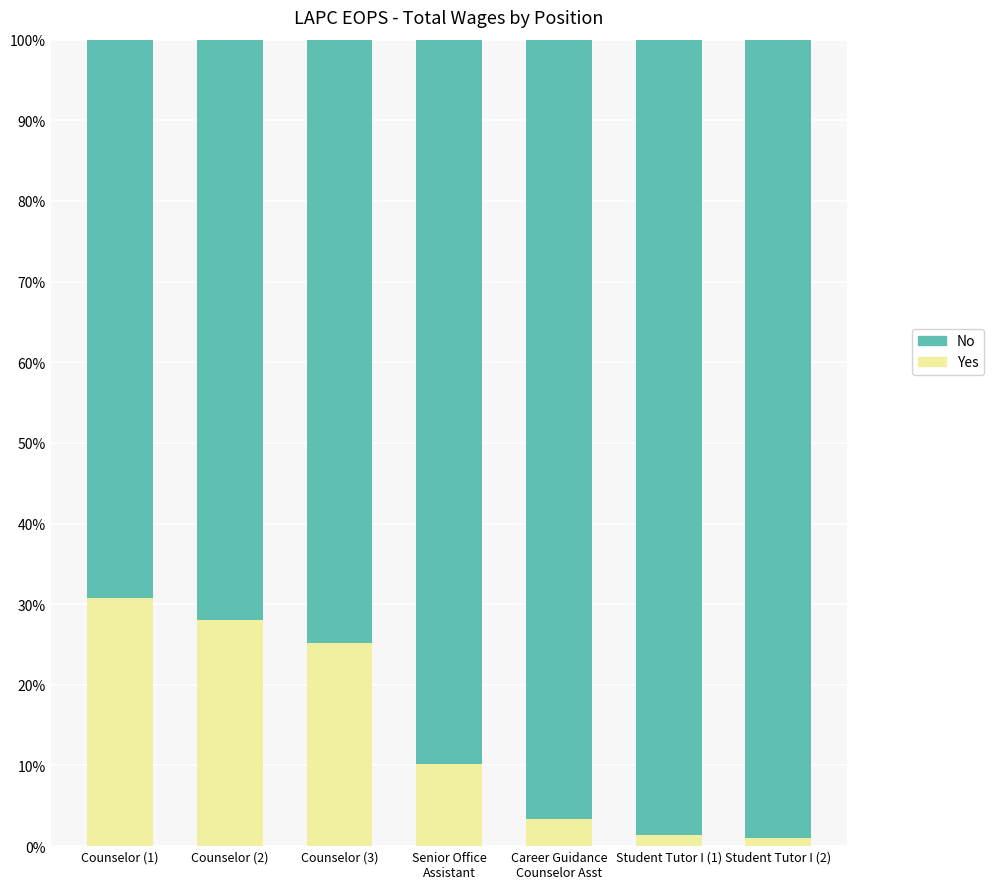

What is the sum of all Yes values?

100.0